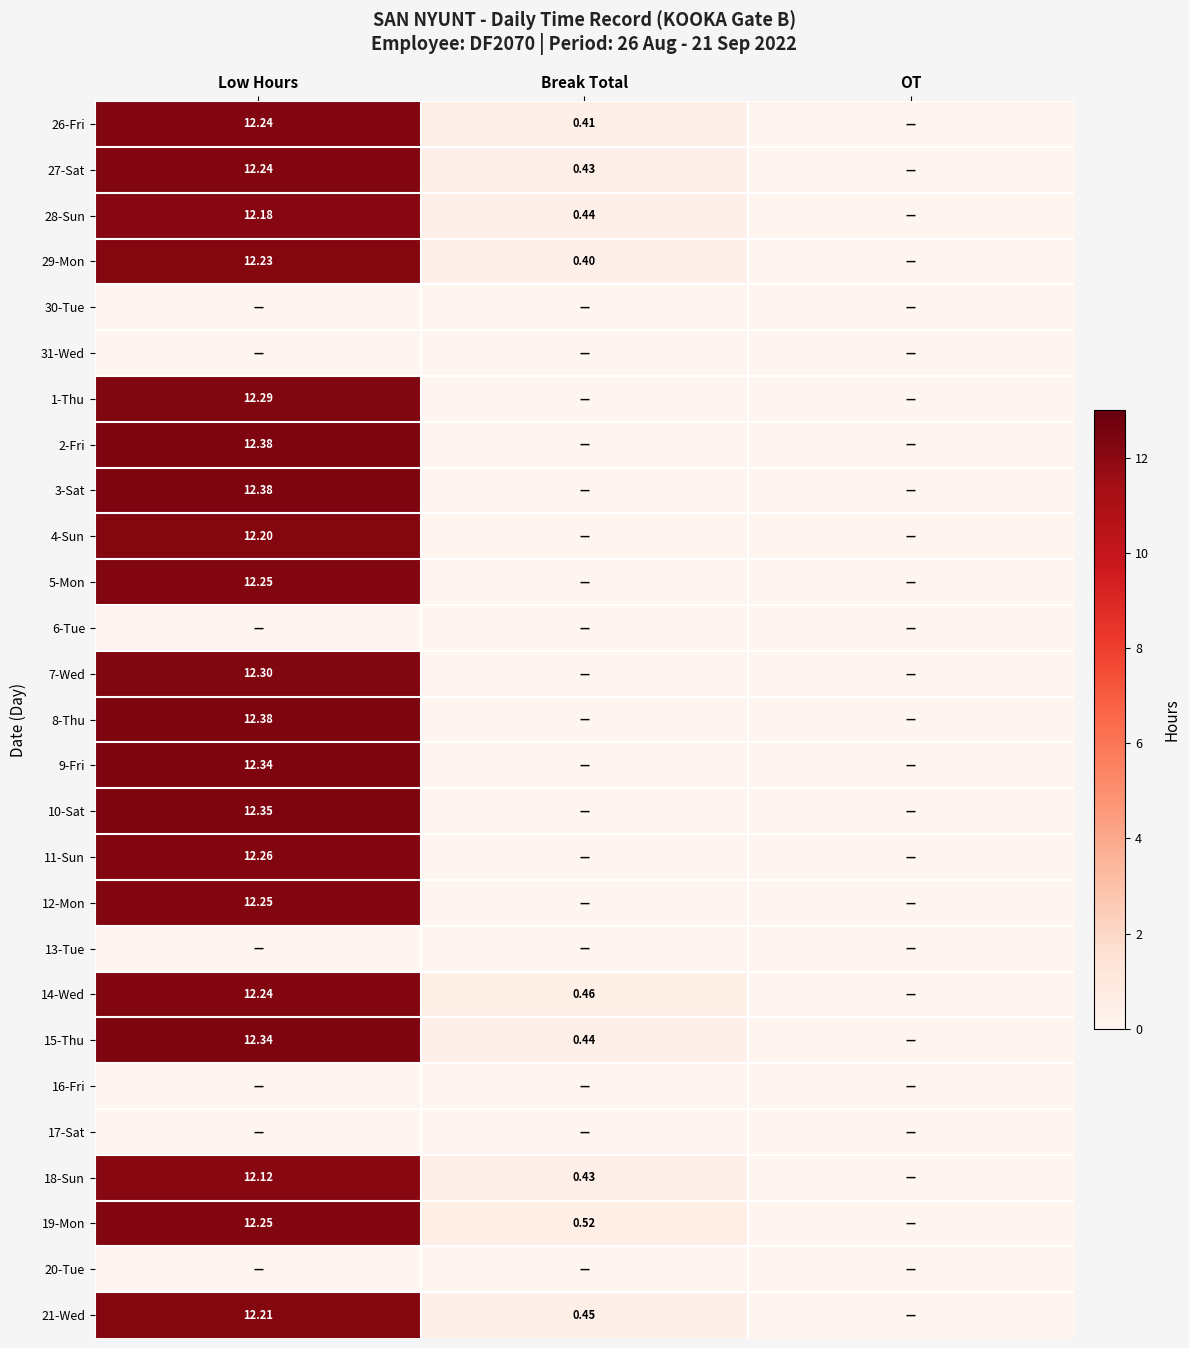

Rank the series at Low Hours from lowest to highest value.

30-Tue, 31-Wed, 6-Tue, 13-Tue, 16-Fri, 17-Sat, 20-Tue, 18-Sun, 28-Sun, 4-Sun, 21-Wed, 29-Mon, 26-Fri, 27-Sat, 14-Wed, 5-Mon, 12-Mon, 19-Mon, 11-Sun, 1-Thu, 7-Wed, 9-Fri, 15-Thu, 10-Sat, 2-Fri, 3-Sat, 8-Thu